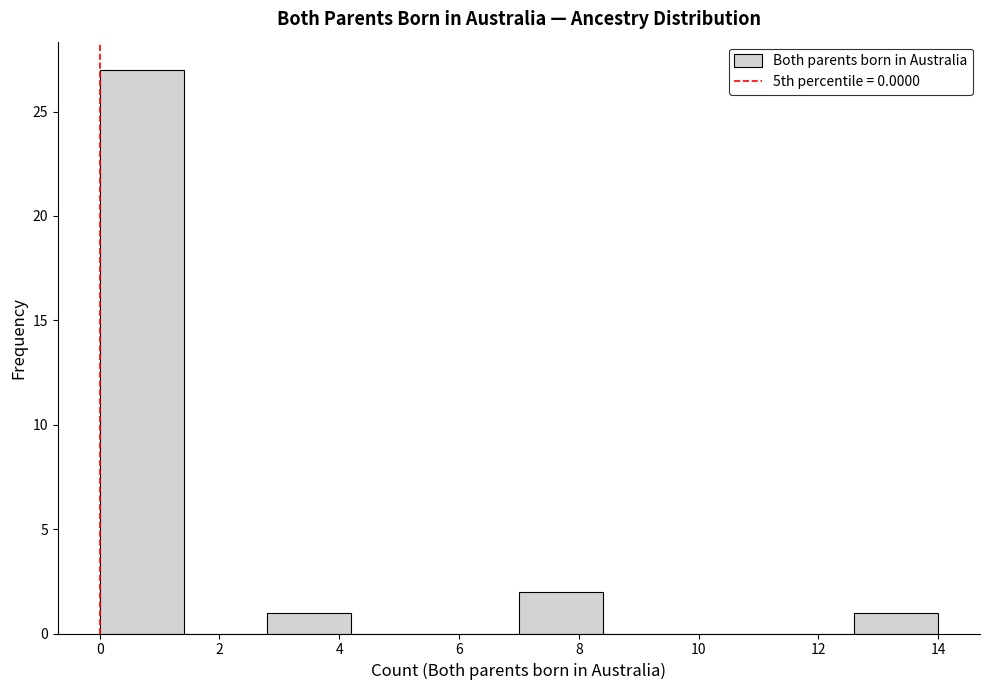

Reading left to right, list every bar in this chart as the range it spans on the x-axis followed by its height. The values are not printed on the chart, so give them approximately, as read against the axis.

0.0 to 1.4: 27
1.4 to 2.8: 0
2.8 to 4.2: 1
4.2 to 5.6: 0
5.6 to 7.0: 0
7.0 to 8.4: 2
8.4 to 9.8: 0
9.8 to 11.2: 0
11.2 to 12.6: 0
12.6 to 14.0: 1